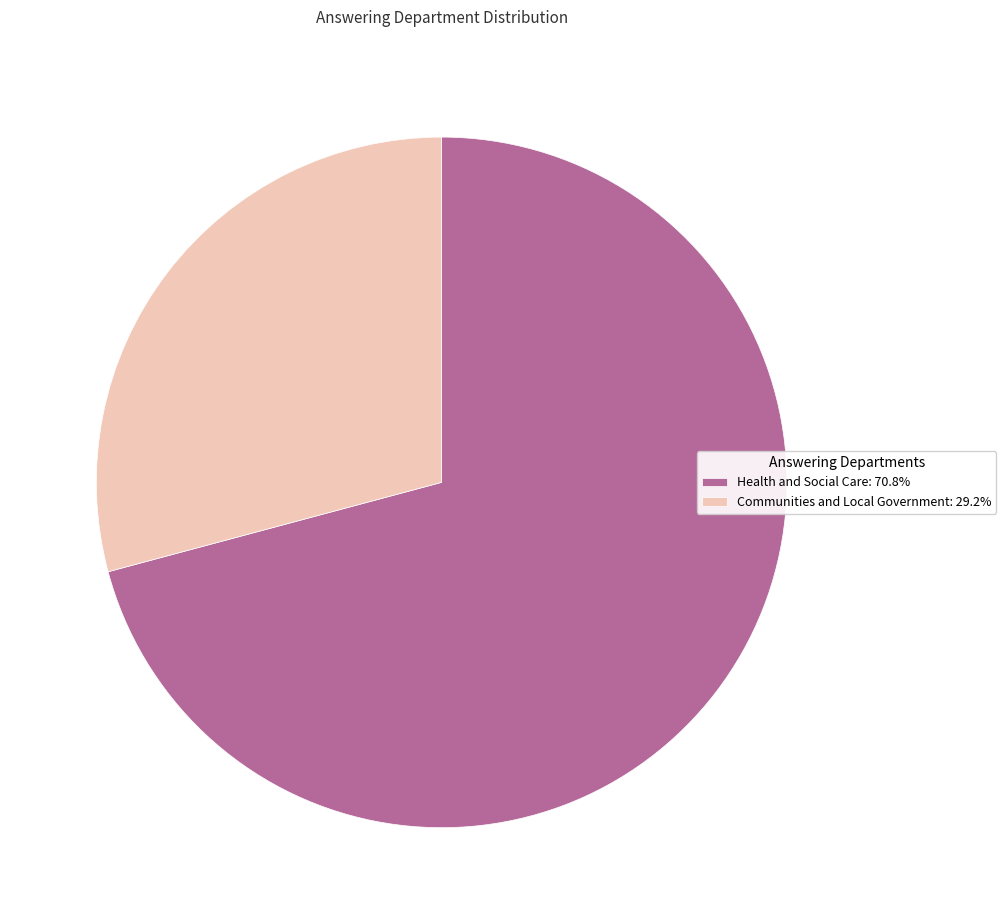

True or false: Health and Social Care accounts for 71% of the total.

True